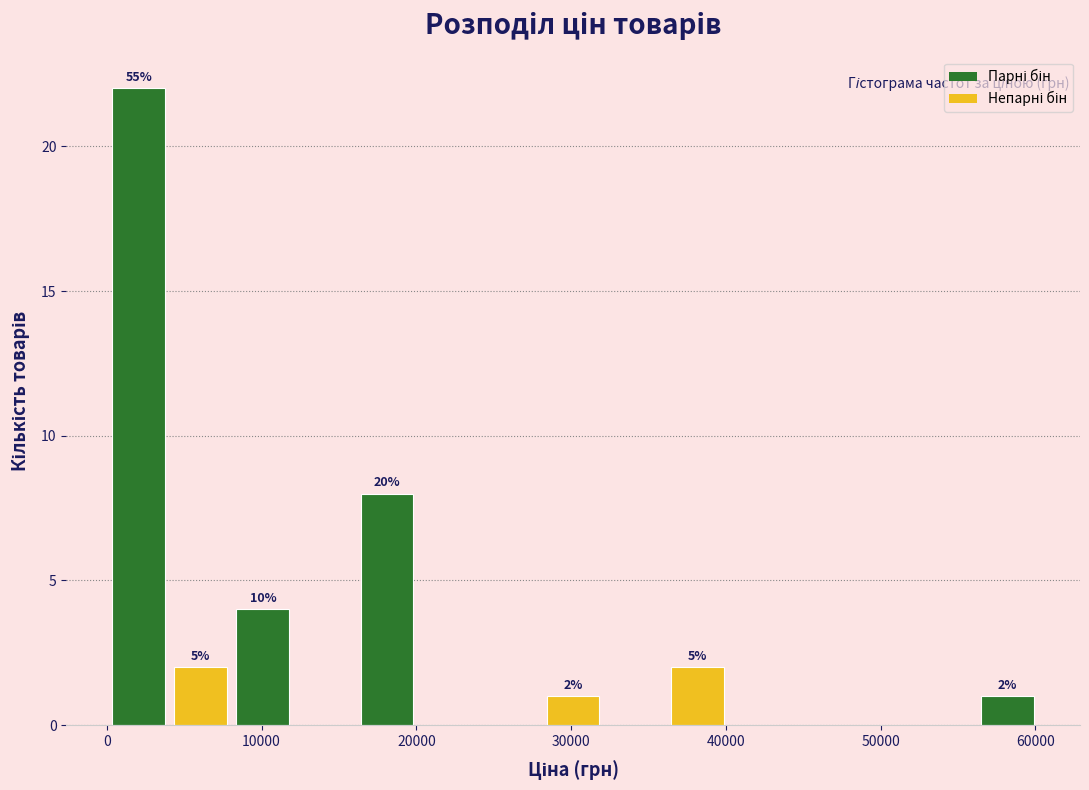

Over which range of the x-axis is the bar tallest?

0 to 4000